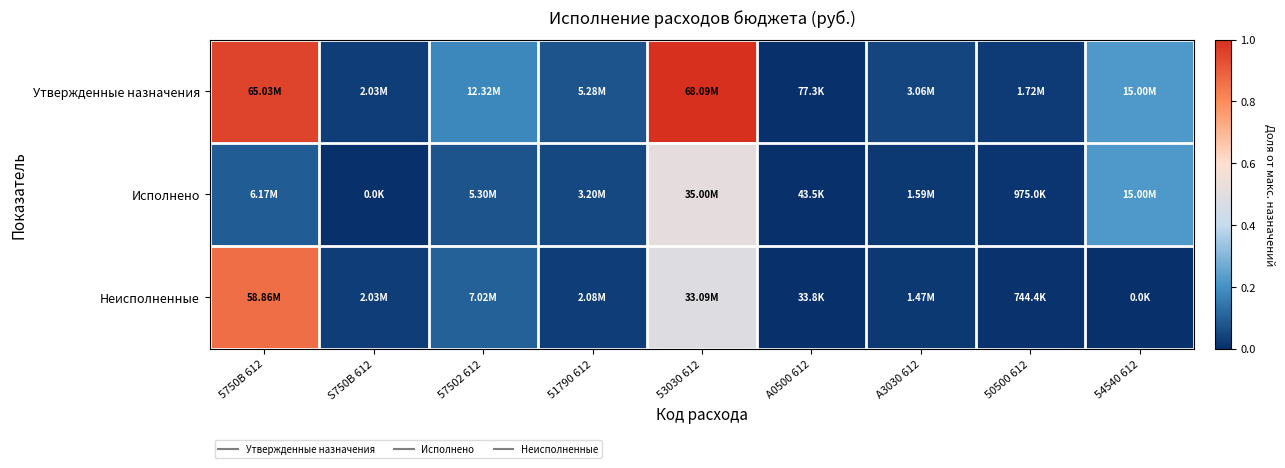

How many distinct data groups are displayed?

3